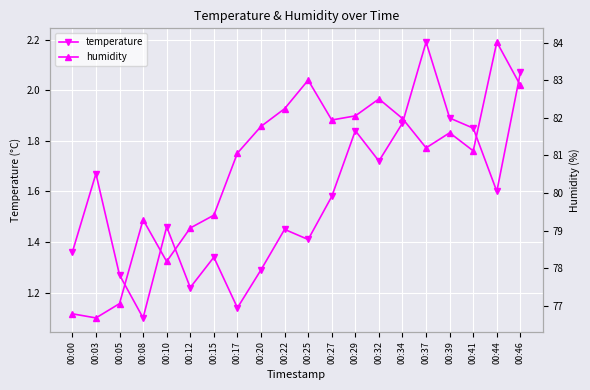

Is it true that temperature equals 0.4 at 00:10?

False